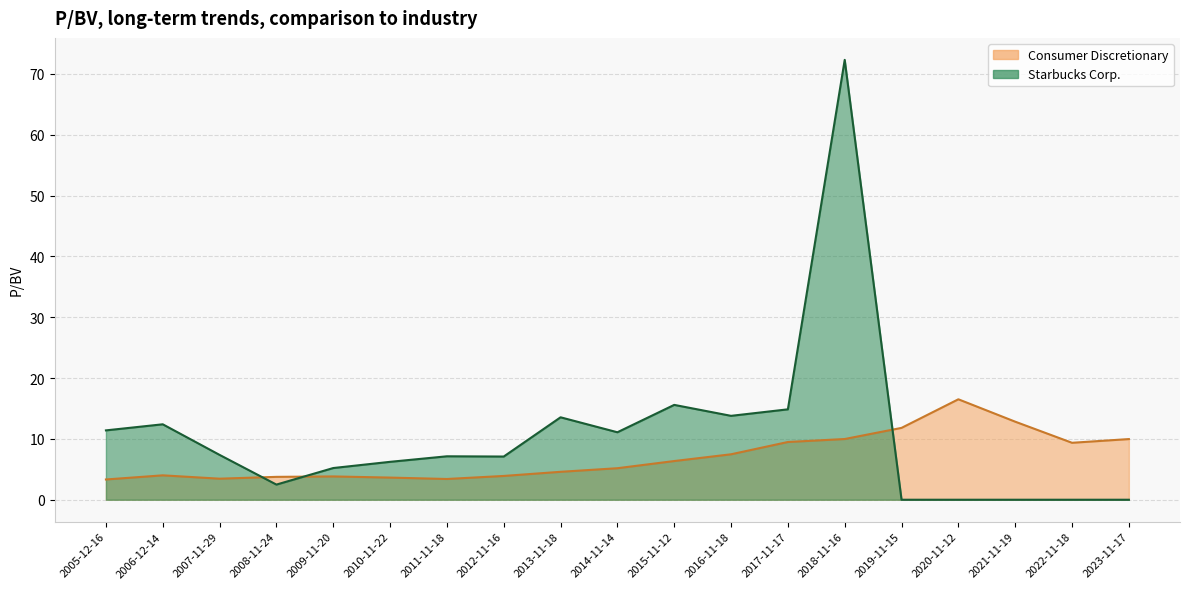

Rank the series by their average value, from highest to lowest.

Starbucks Corp., Consumer Discretionary